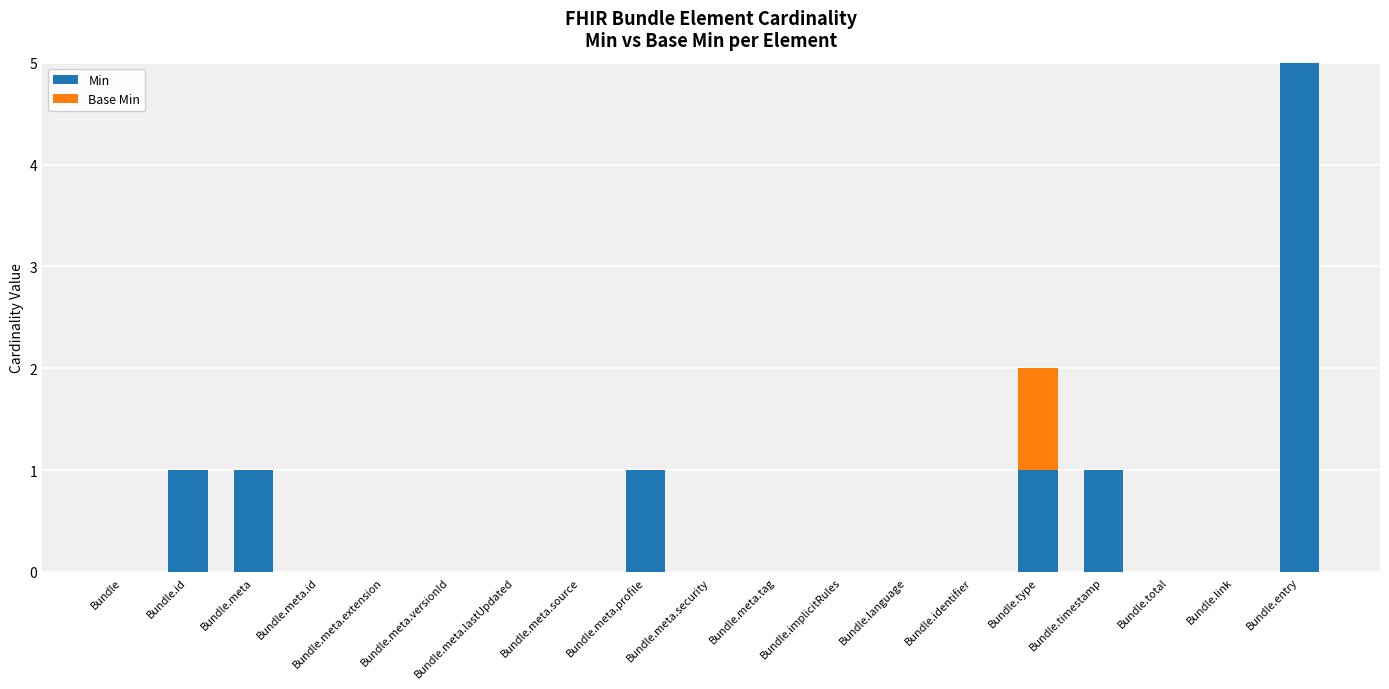

What is the maximum value for Min?

5